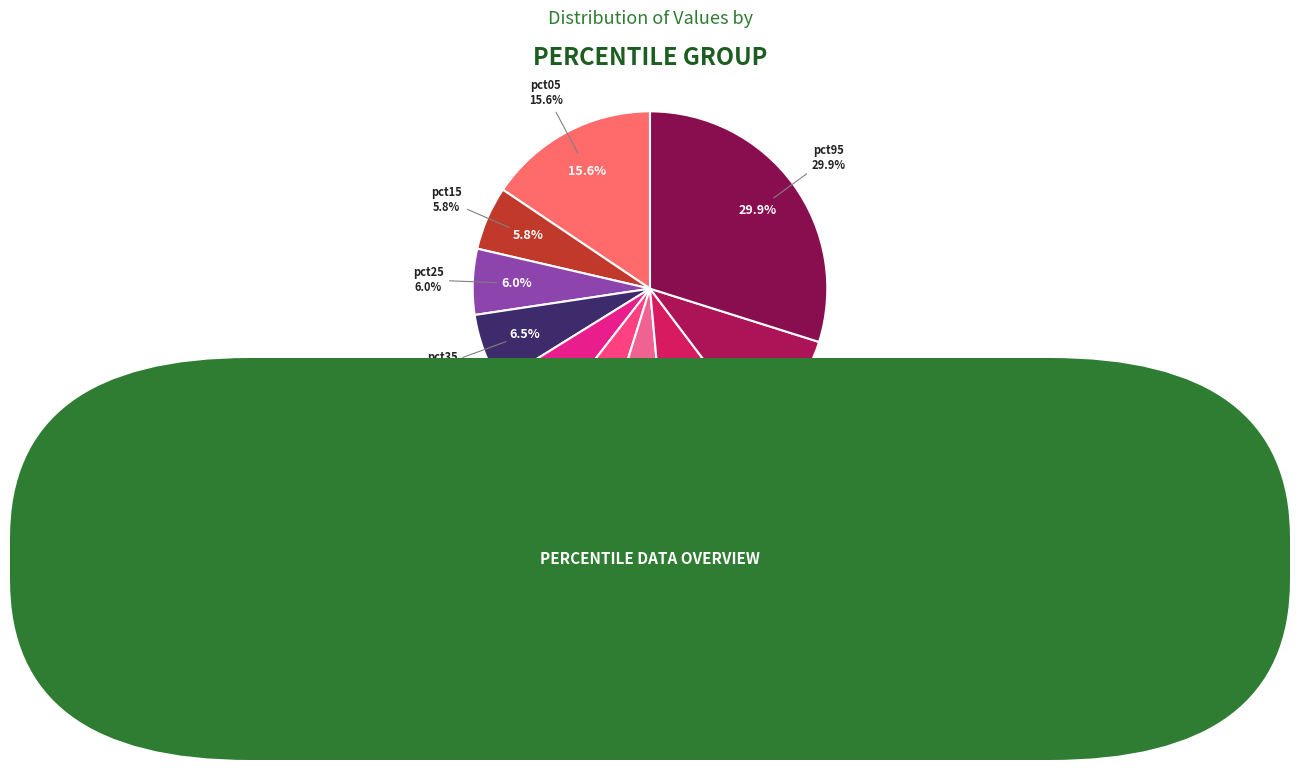

The pct95 slice represents 21% of the pie. True or false?

False